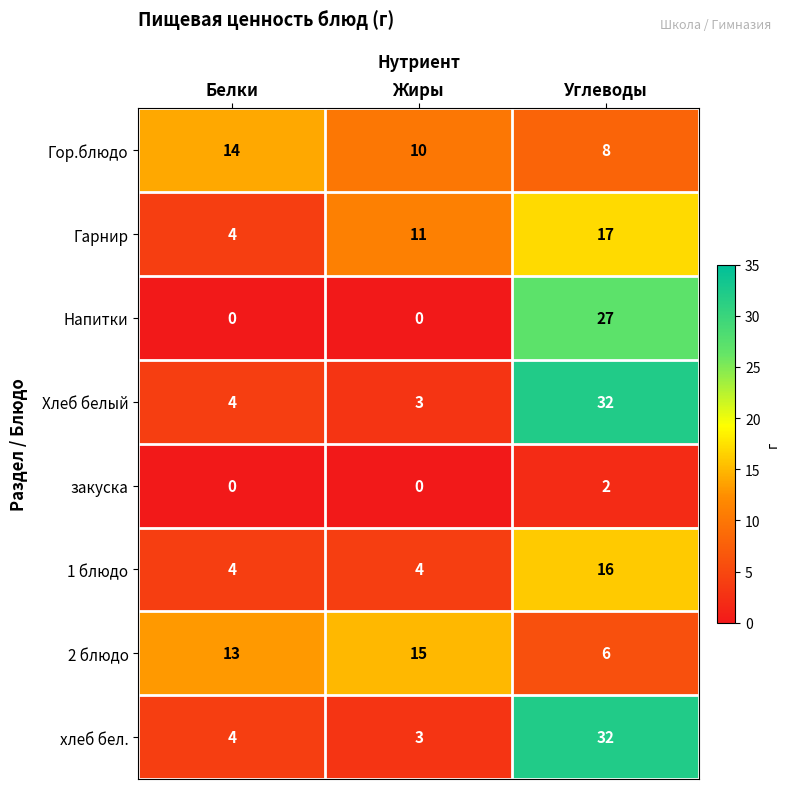

What is the difference between the 1 блюдо values at Углеводы and Белки?

12